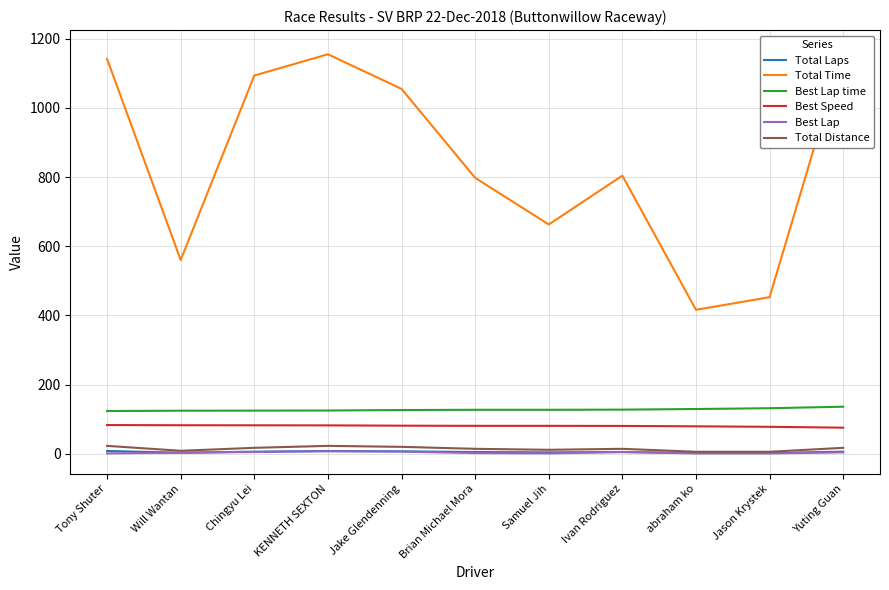

What is the difference between the Best Speed values at KENNETH SEXTON and Ivan Rodriguez?

1.6